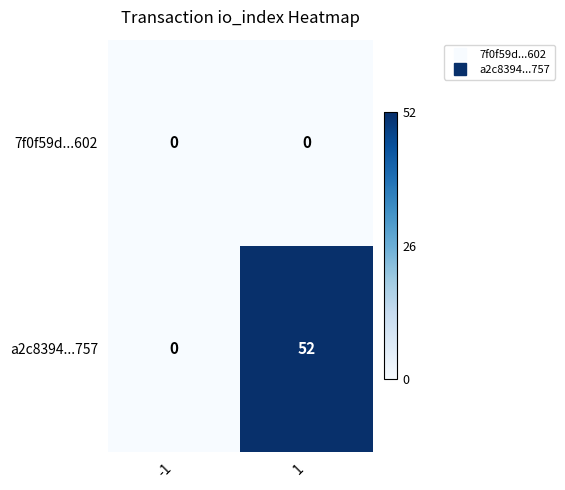

At how many categories does at least one series exceed 47?

1